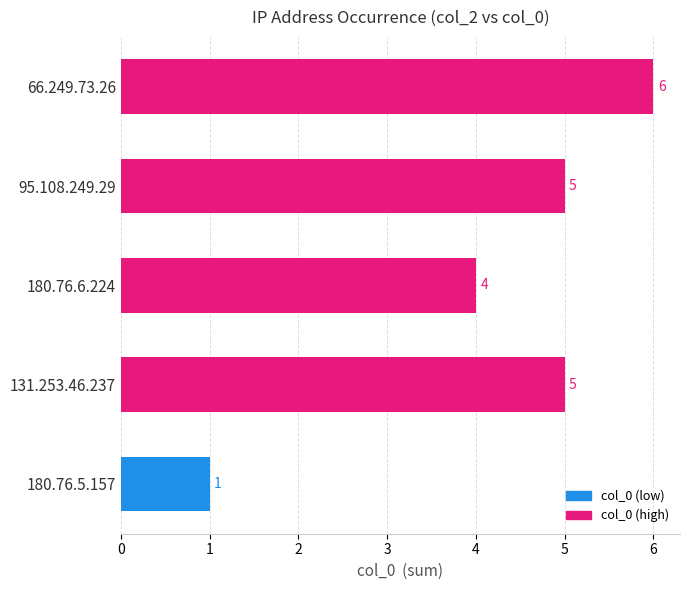

Which has a higher value, 95.108.249.29 or 180.76.5.157?

95.108.249.29